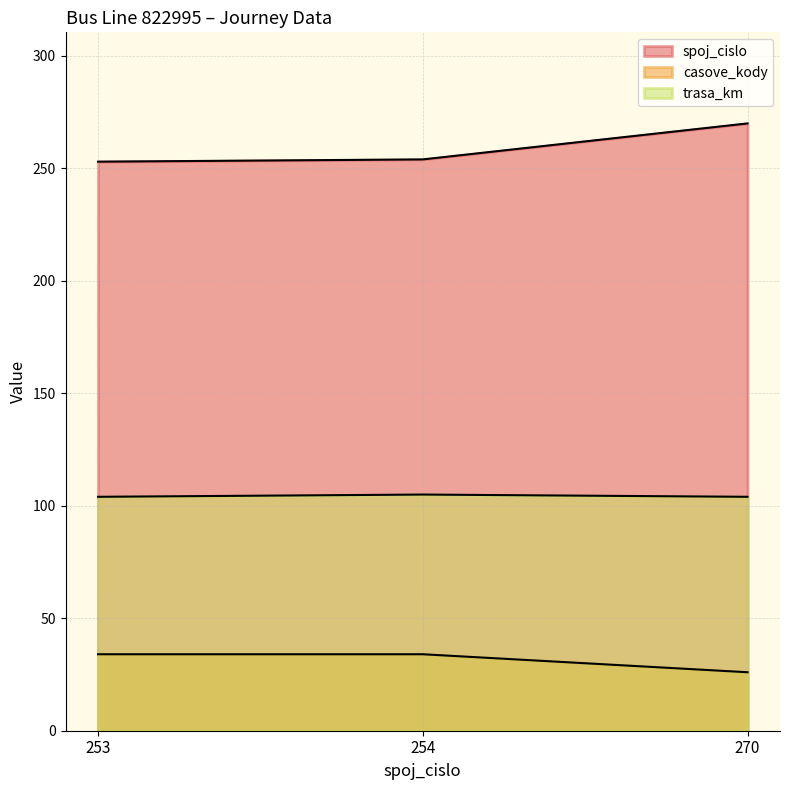

What are all the series names shown in the legend?

spoj_cislo, casove_kody, trasa_km